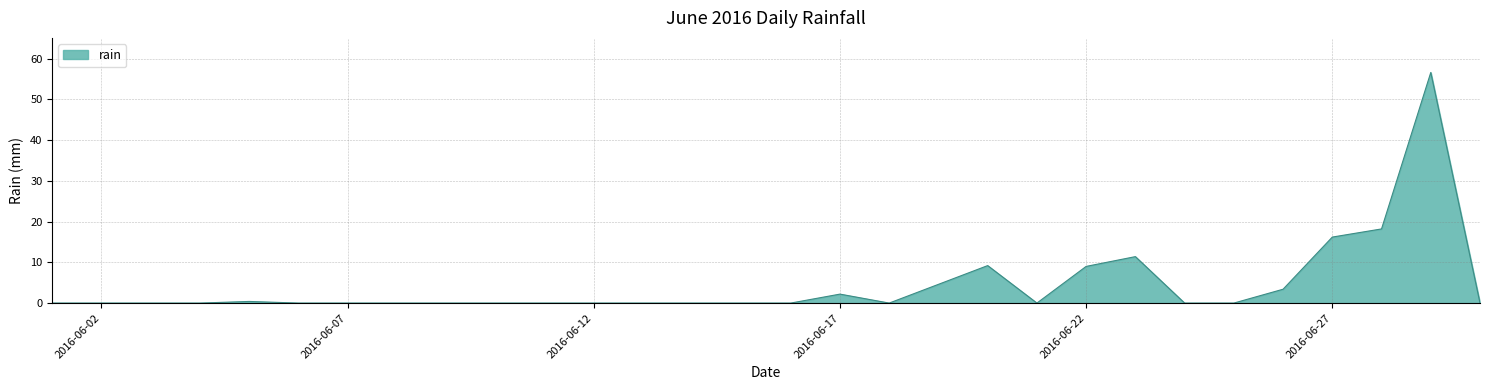

What is the difference between the maximum and minimum values?

56.6